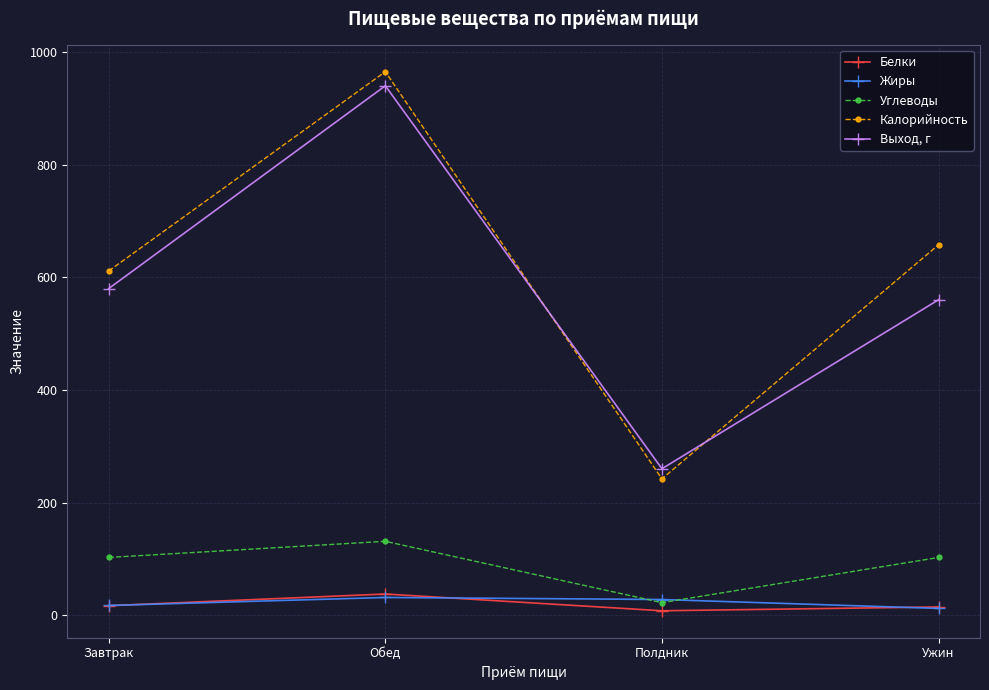

Rank the series by their maximum value, from lowest to highest.

Жиры, Белки, Углеводы, Выход, г, Калорийность